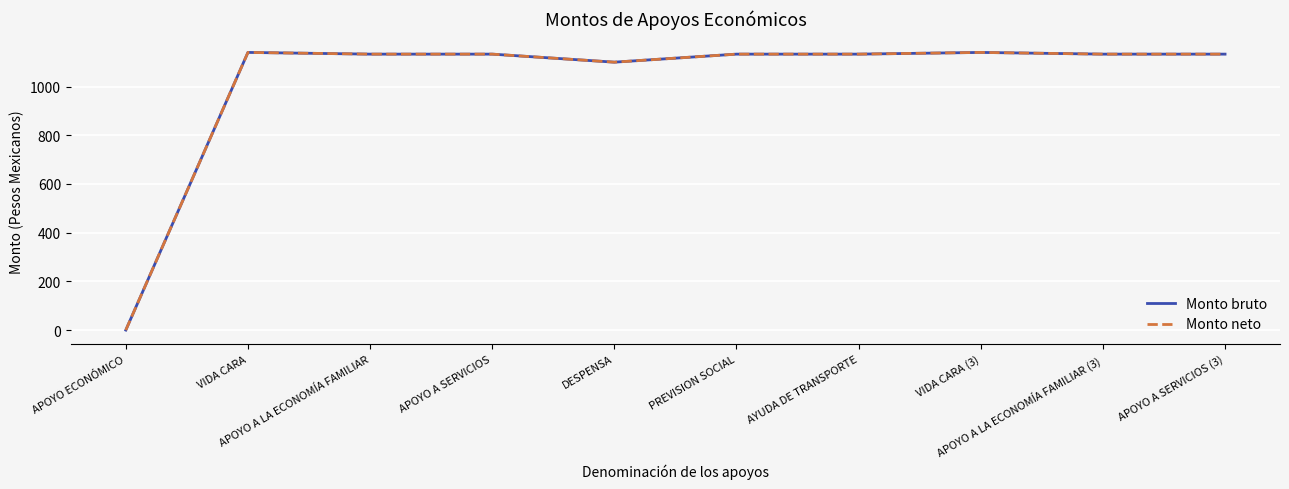

What is the sum of all Monto bruto values?

10178